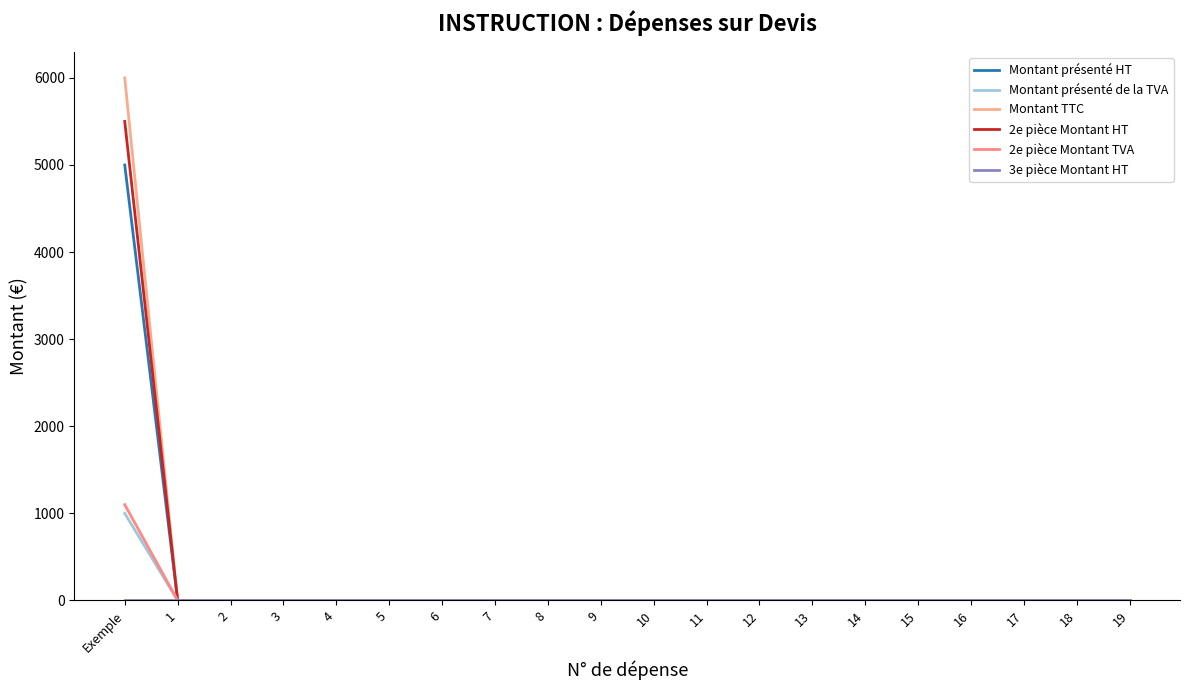

What position from the left is 11?

12